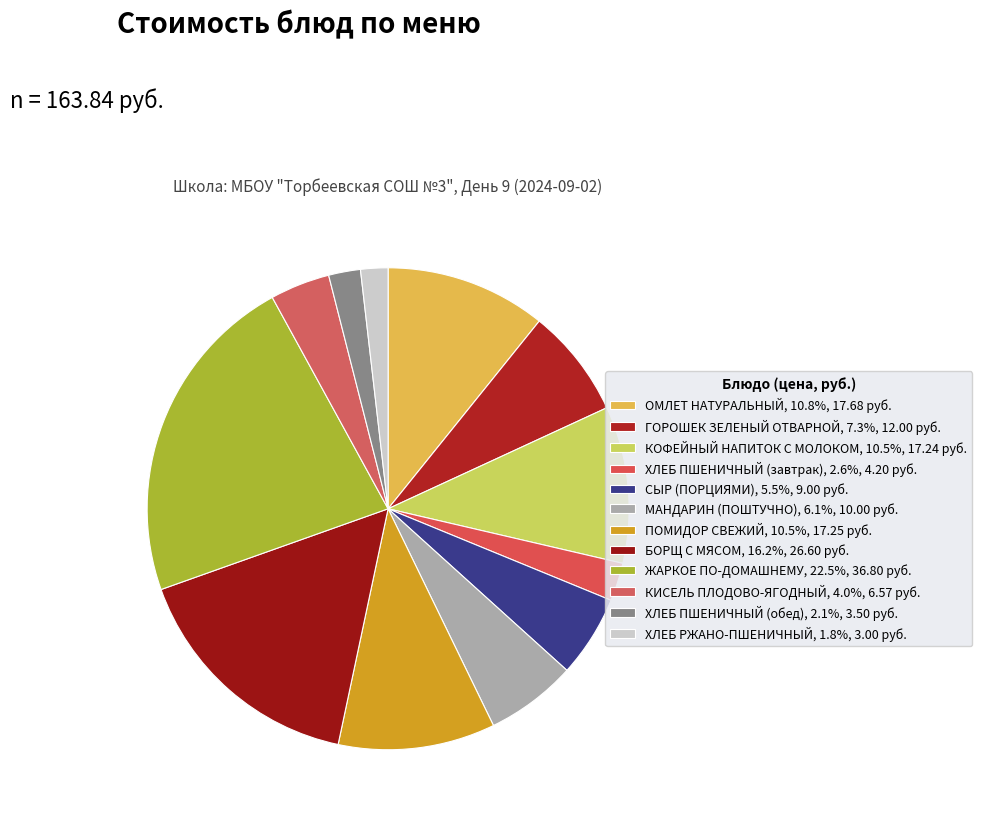

How many slices are in this pie chart?

12